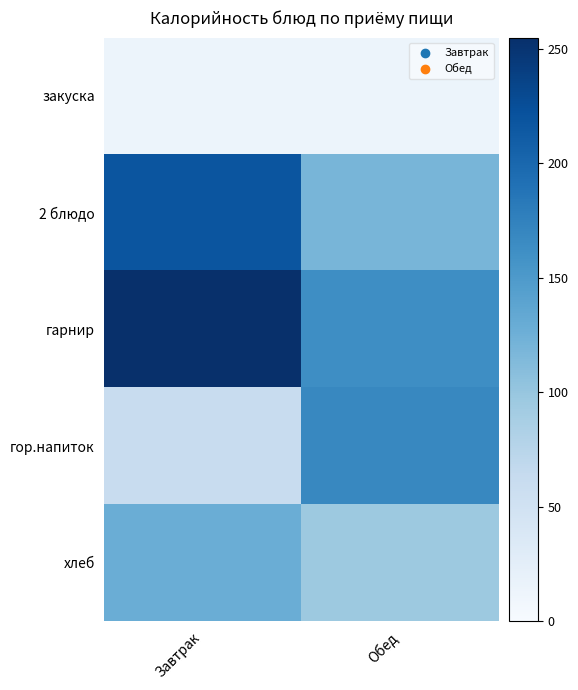

Reading right to left, what are all the values shown in this chart?

закуска: Обед=13	Завтрак=13
2 блюдо: Обед=119	Завтрак=219
гарнир: Обед=163	Завтрак=255
гор.напиток: Обед=169	Завтрак=60
хлеб: Обед=96	Завтрак=128